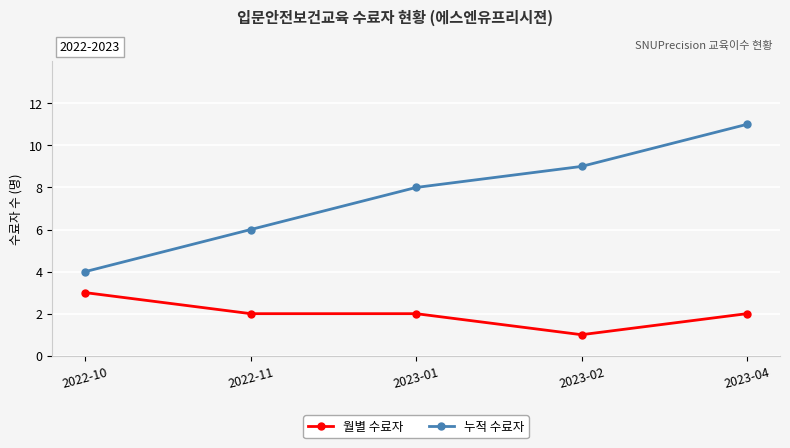

Which series changed the most between 2022-10 and 2022-11?

누적 수료자